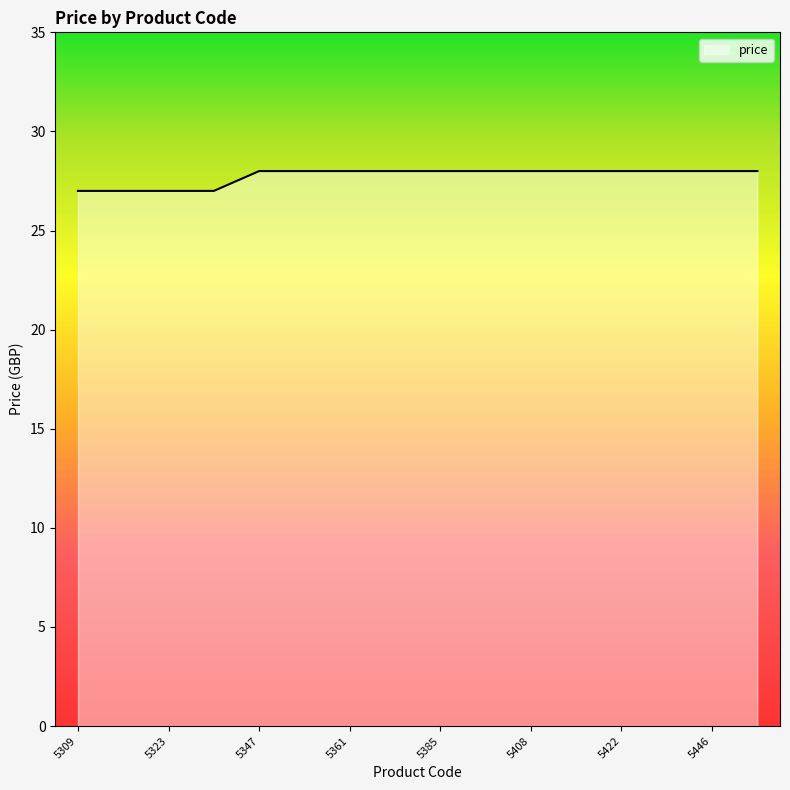

What is the maximum value shown in the chart?

28